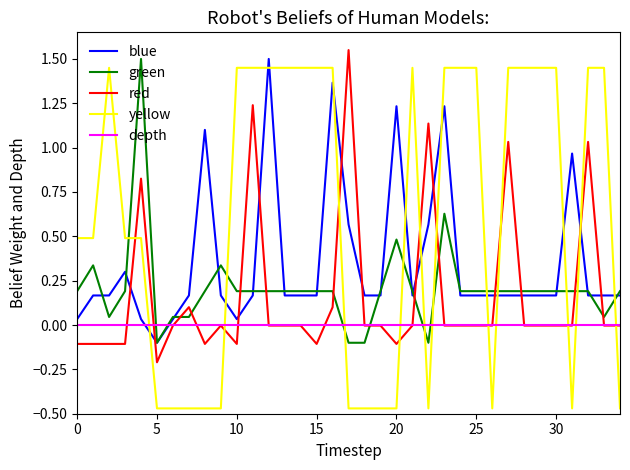

What are all the series names shown in the legend?

blue, green, red, yellow, depth